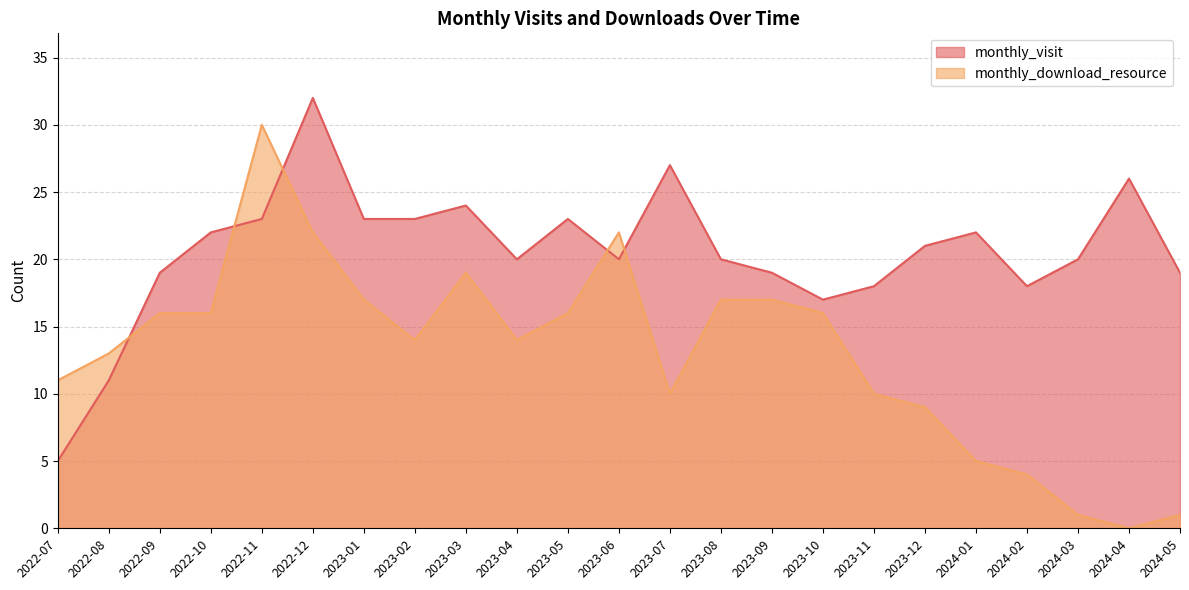

List the series in order of their peak value, highest first.

monthly_visit, monthly_download_resource